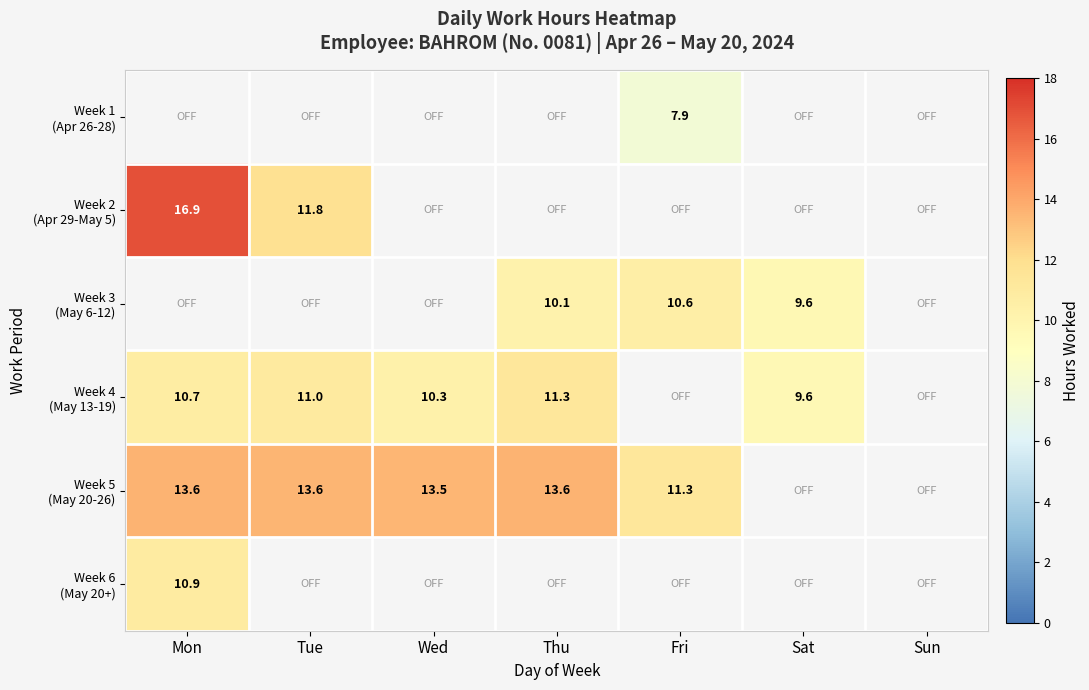

Count the number of categories in the chart.

7